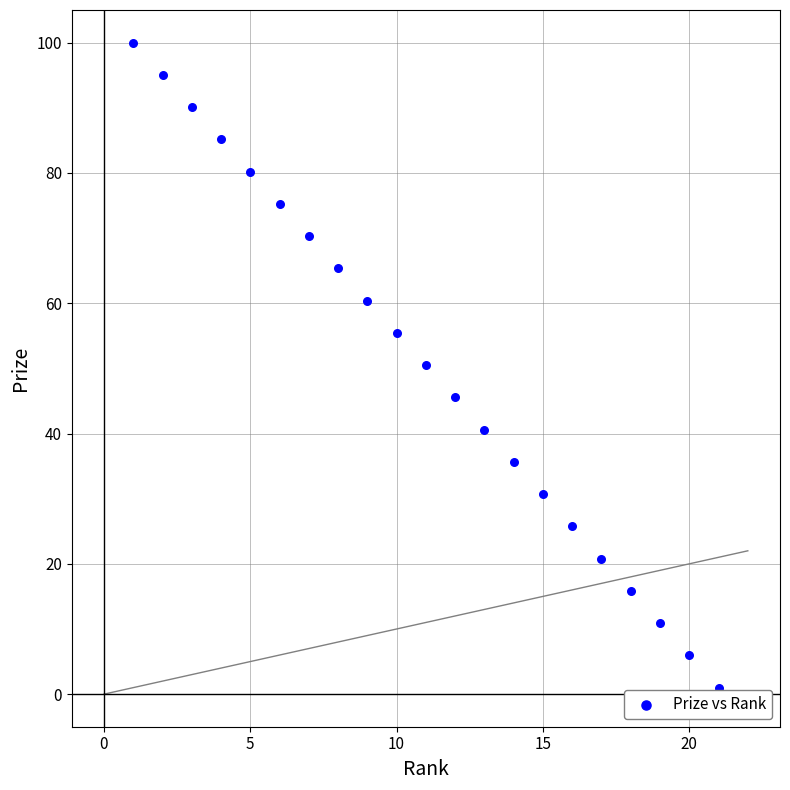

What is the range of Y values (max minus min)?

99.0